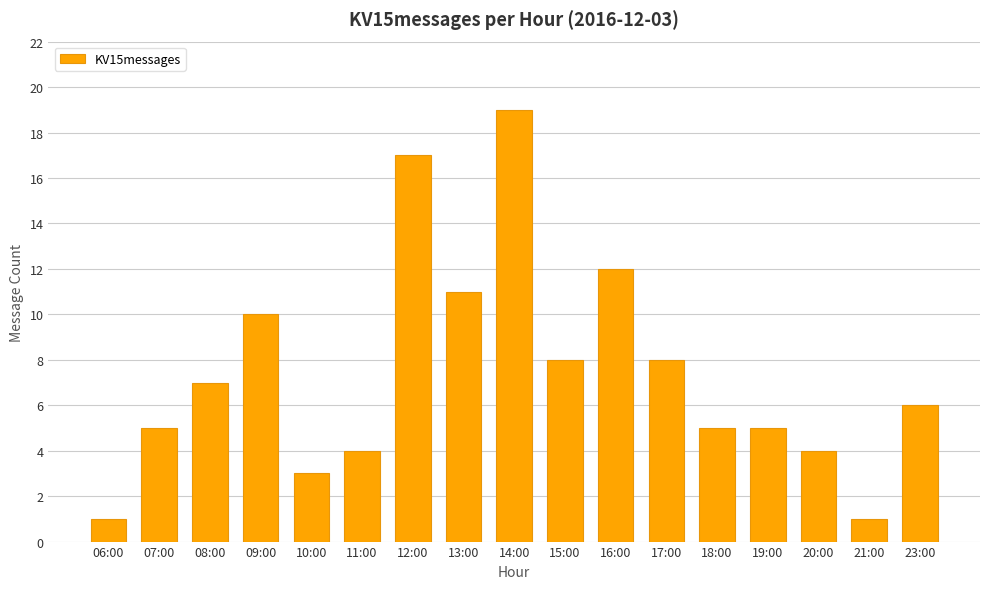

What is the sum of all values?

126